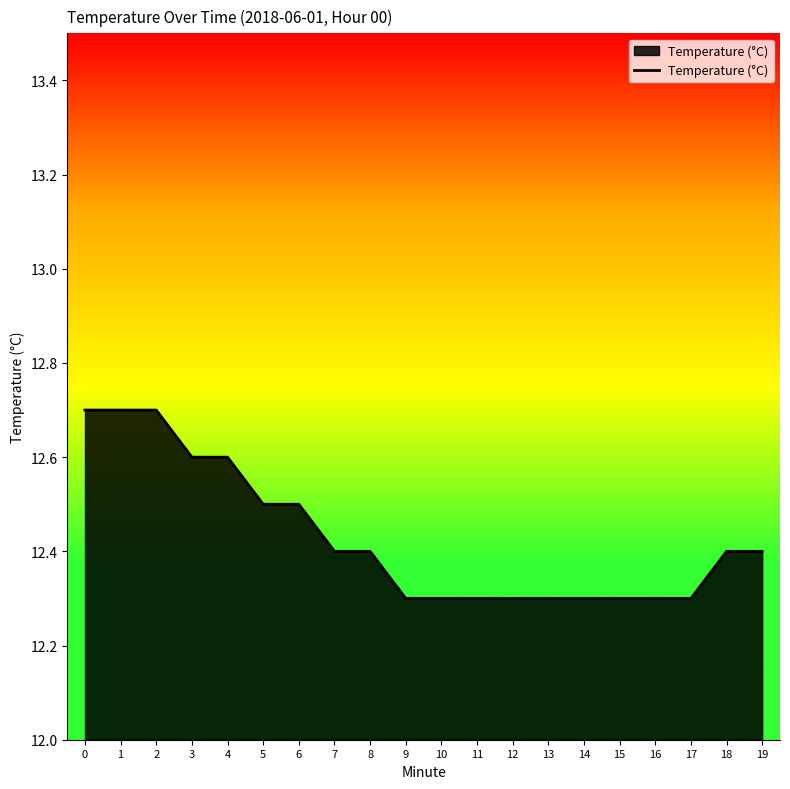

What is the average value?

12.4